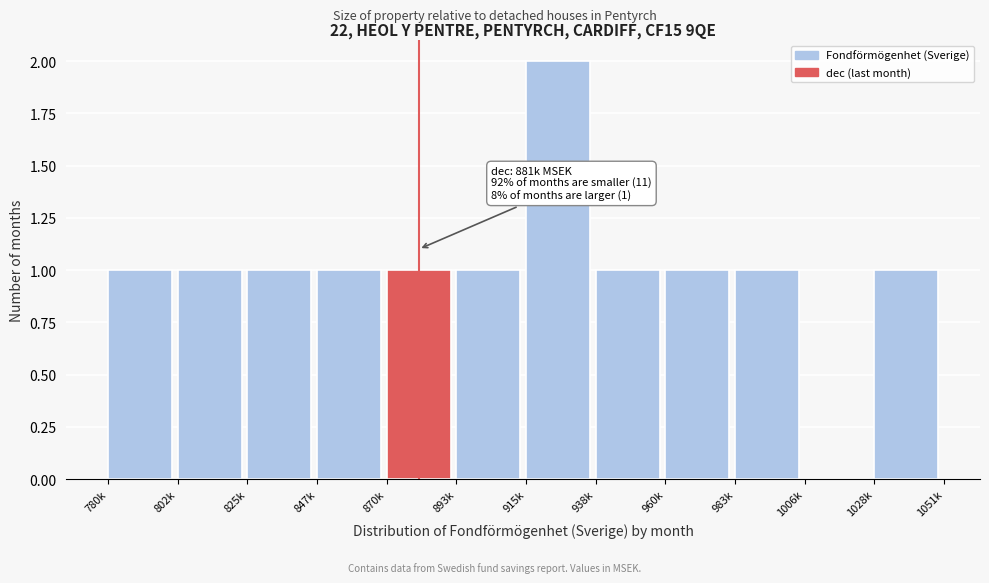

Reading left to right, what are all the values shown in this chart?

780k=1	802k=1	825k=1	847k=1	870k=1	893k=1	915k=2	938k=1	960k=1	983k=1	1006k=0	1028k=1